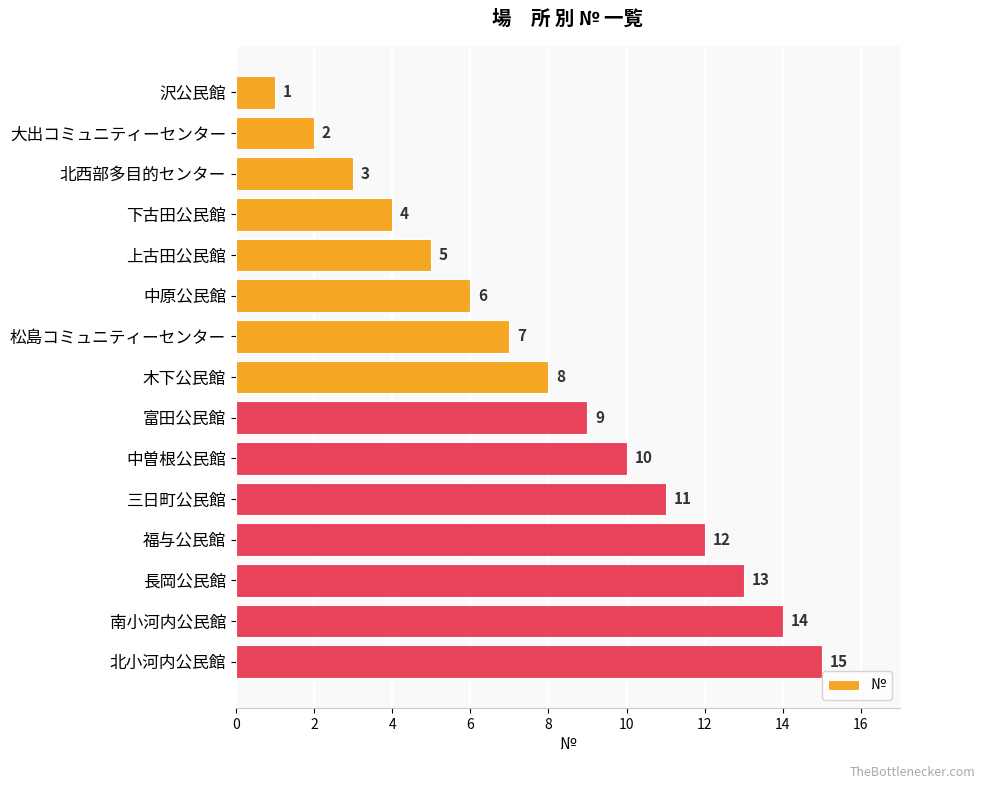

What is the value of the 2nd bar from the top?

2